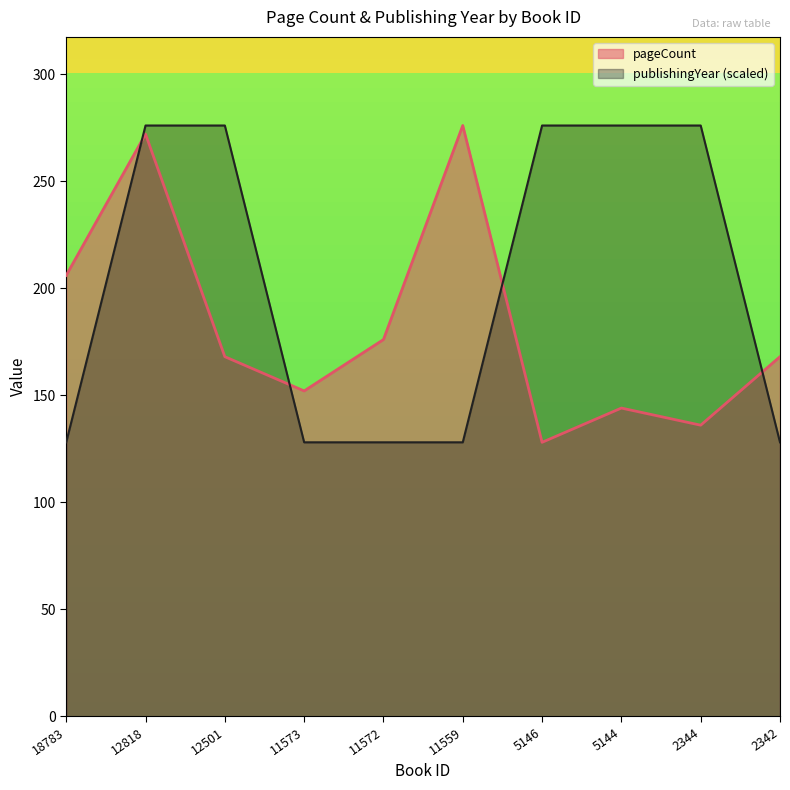

True or false: publishingYear has more than 2 interior local peaks.

False